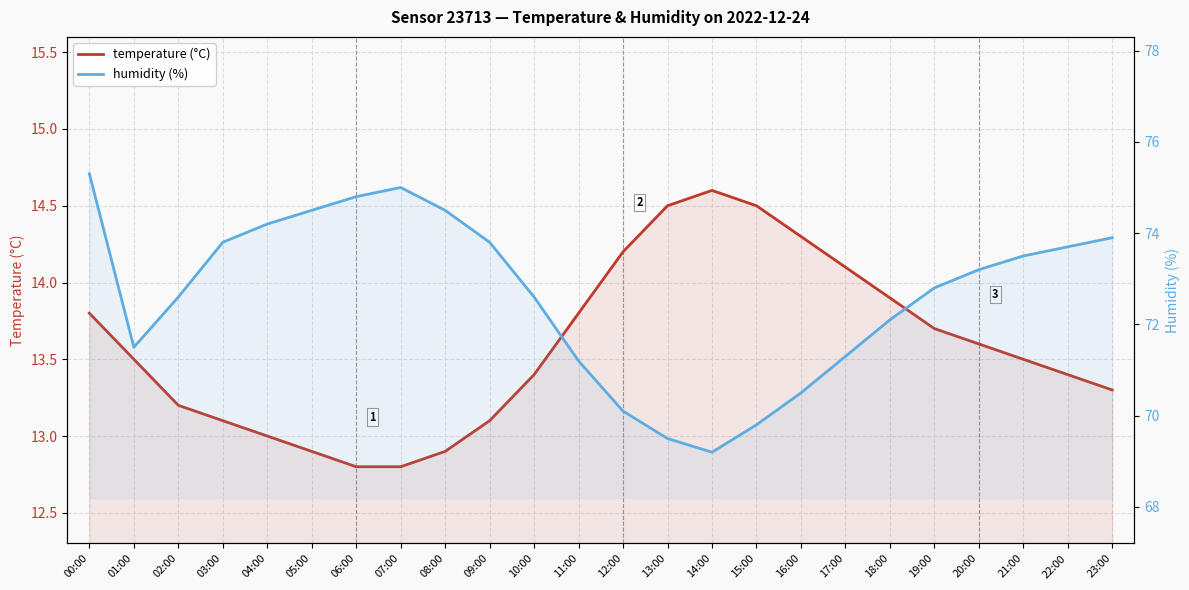

What position from the right is 06:00?

18